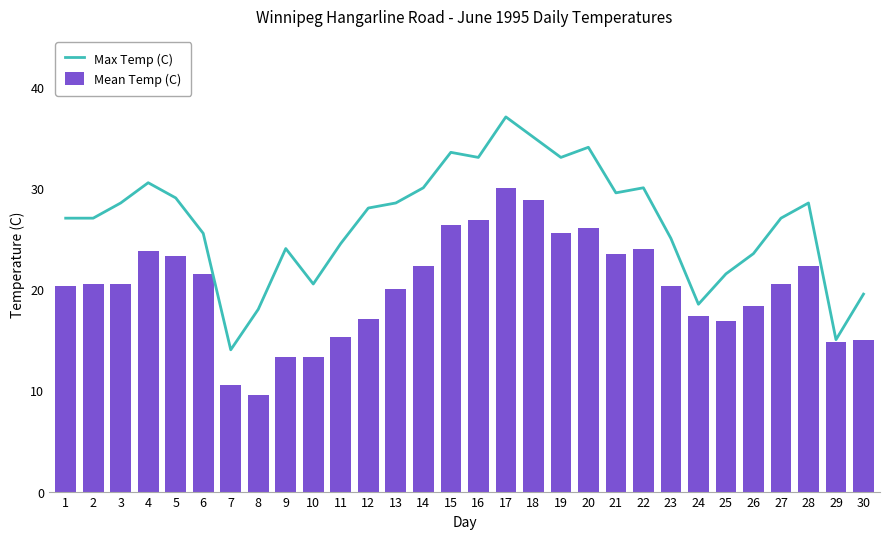

True or false: Max Temp (C) has a value of 35.0 at 18.

True